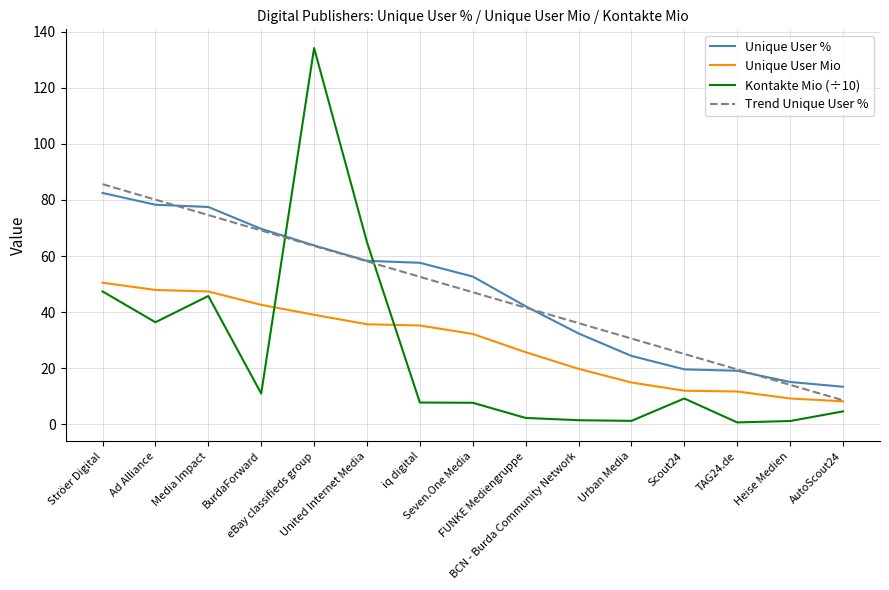

Which category has the highest value across all series?

eBay classifieds group